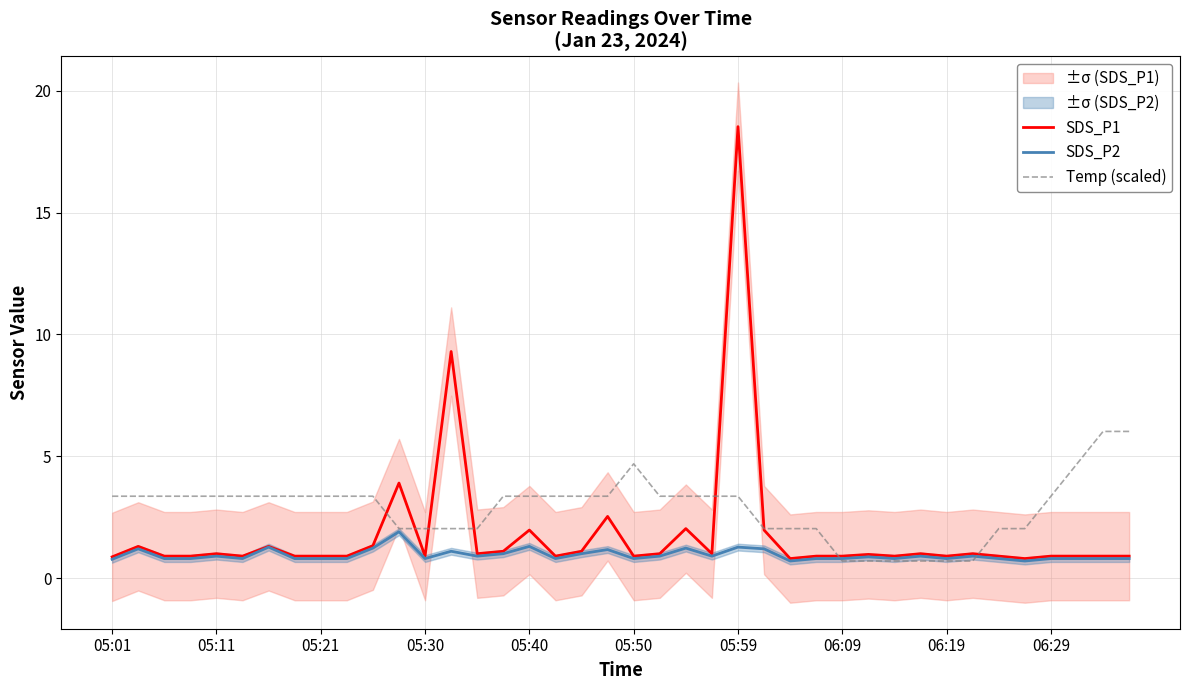

True or false: Temp (scaled) has a value of 3.1 at 05:30.

False